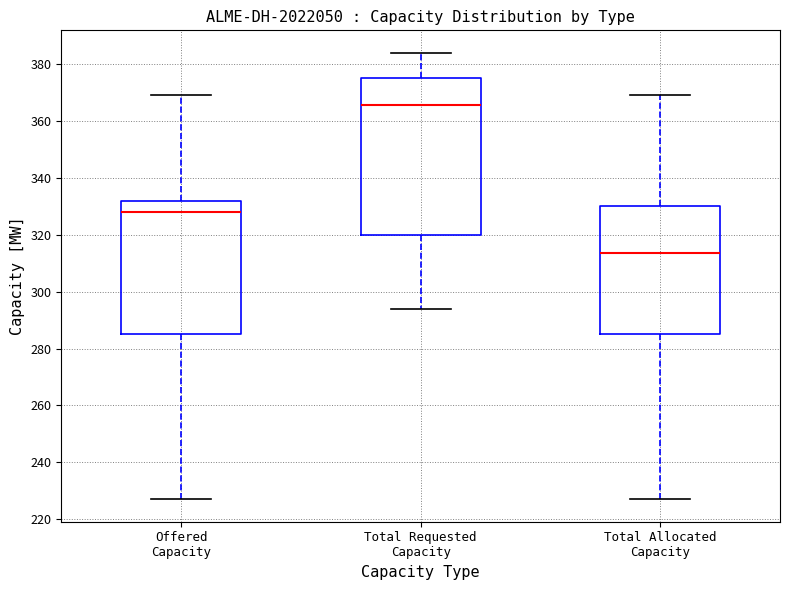

Which box's median line is the highest?

Total Requested Capacity